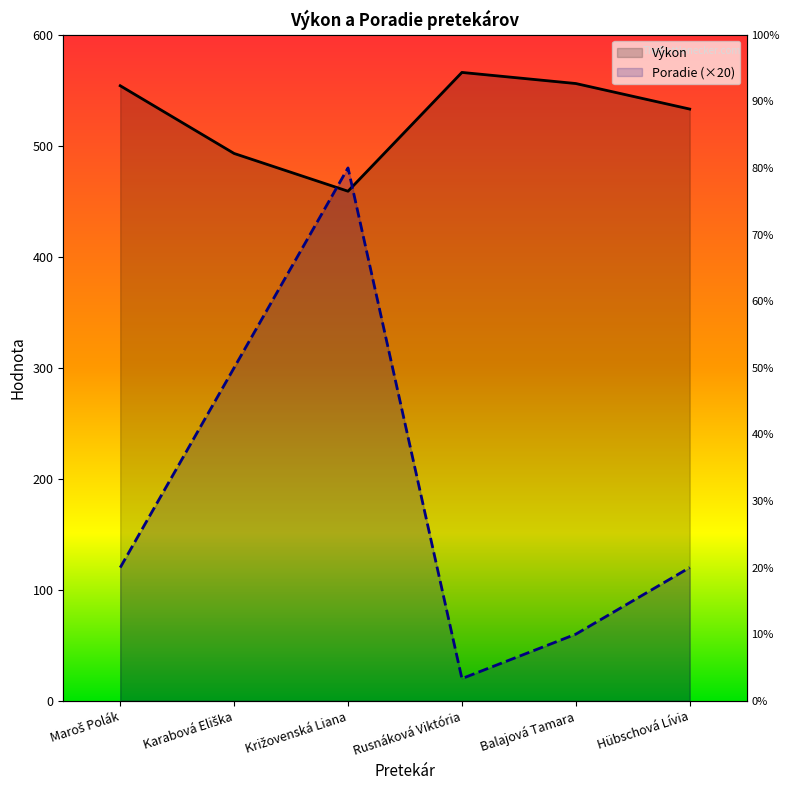

At which category is the sum across all series the highest?

Križovenská Liana